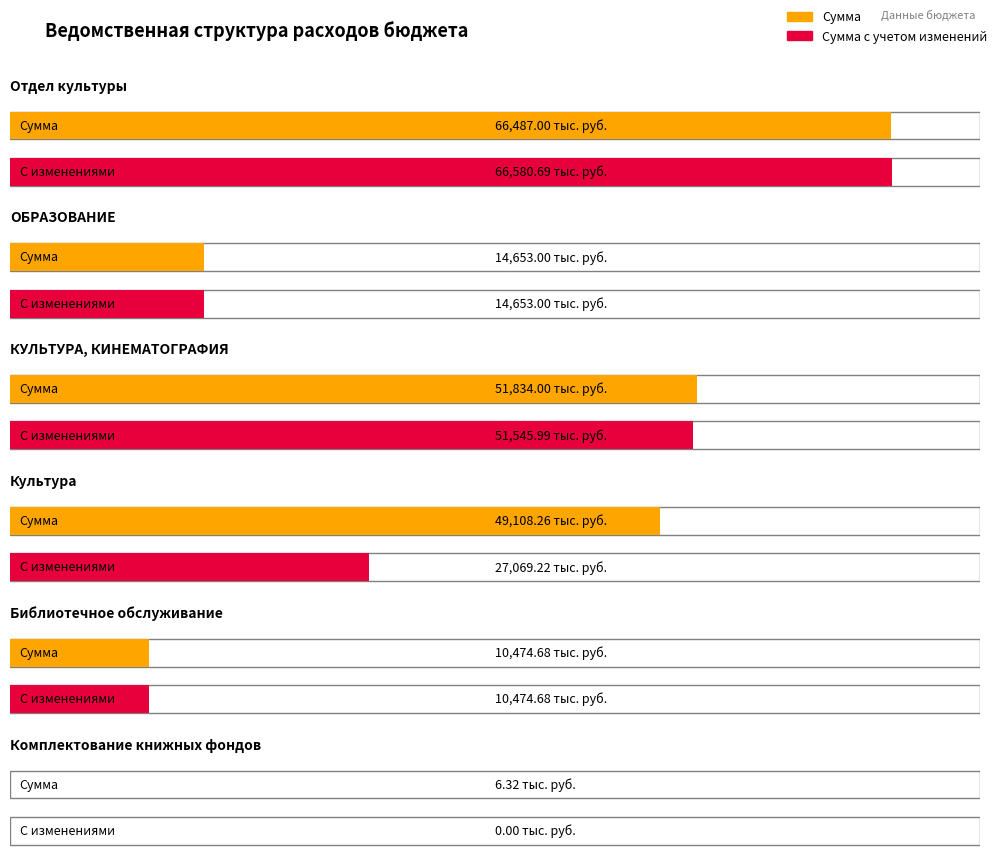

Where is Сумма nearest to the value 33246?

Культура